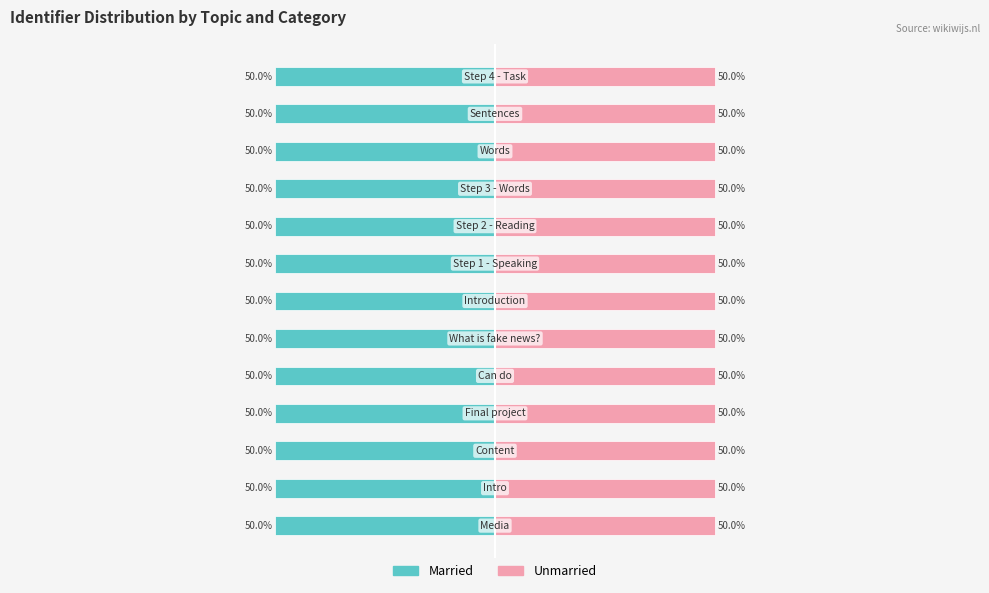

Rank the series by their average value, from lowest to highest.

Married, Unmarried